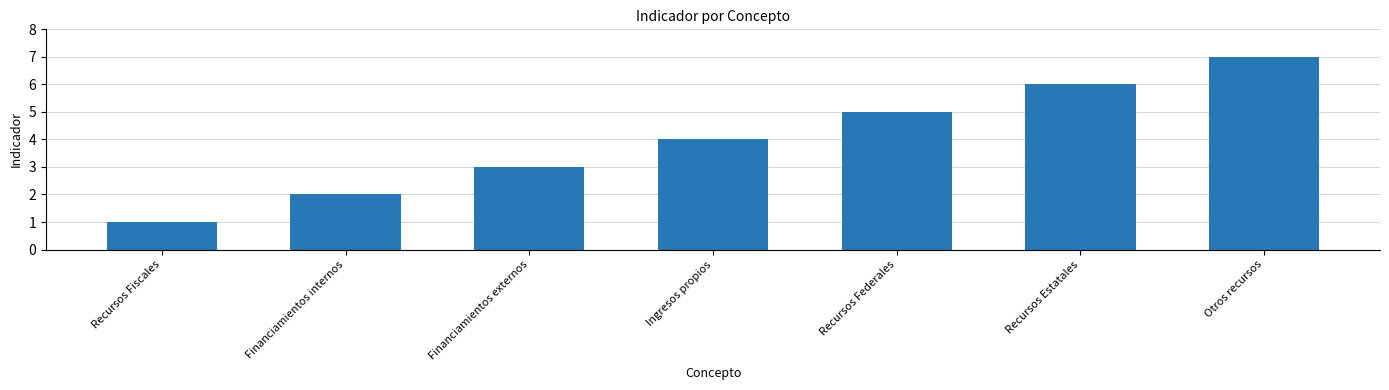

What is the label of the 1st bar from the right?

Otros recursos